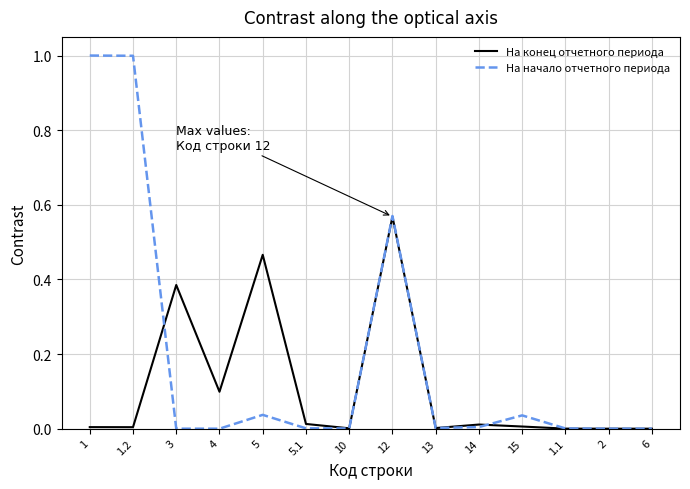

Is the value of На начало отчетного периода at 1 greater than the value of На конец отчетного периода at 6?

Yes